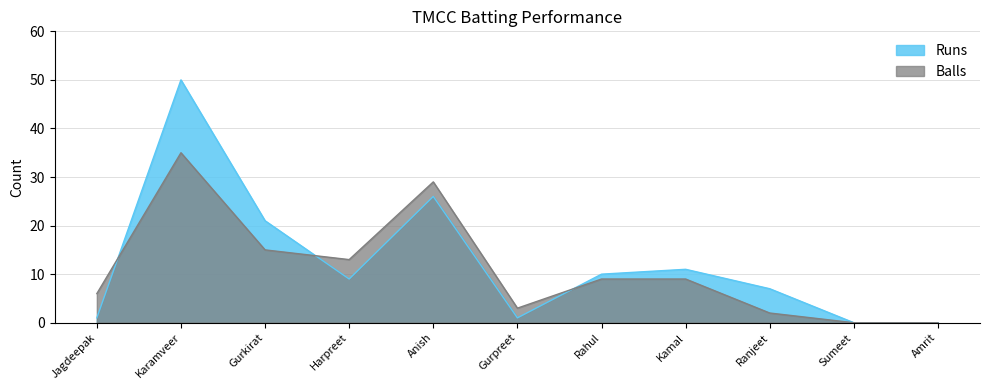

After their last crossing, which series has the higher values: Runs or Balls?

Runs